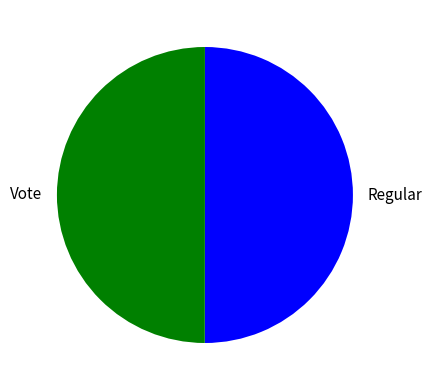

Approximately how many times larger is the value at Vote compared to Regular?

1.0